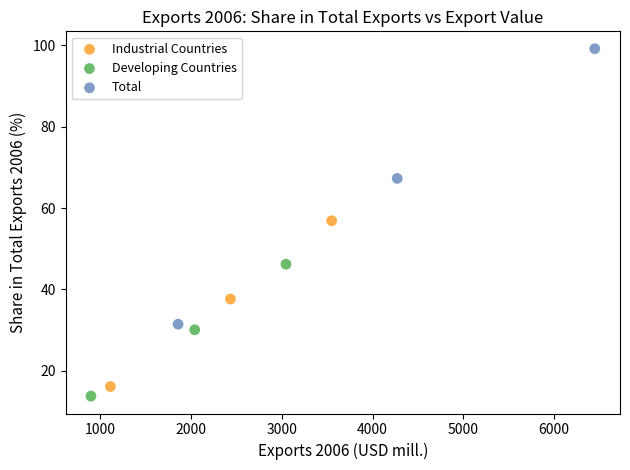

Which series reaches the maximum Y coordinate?

Total